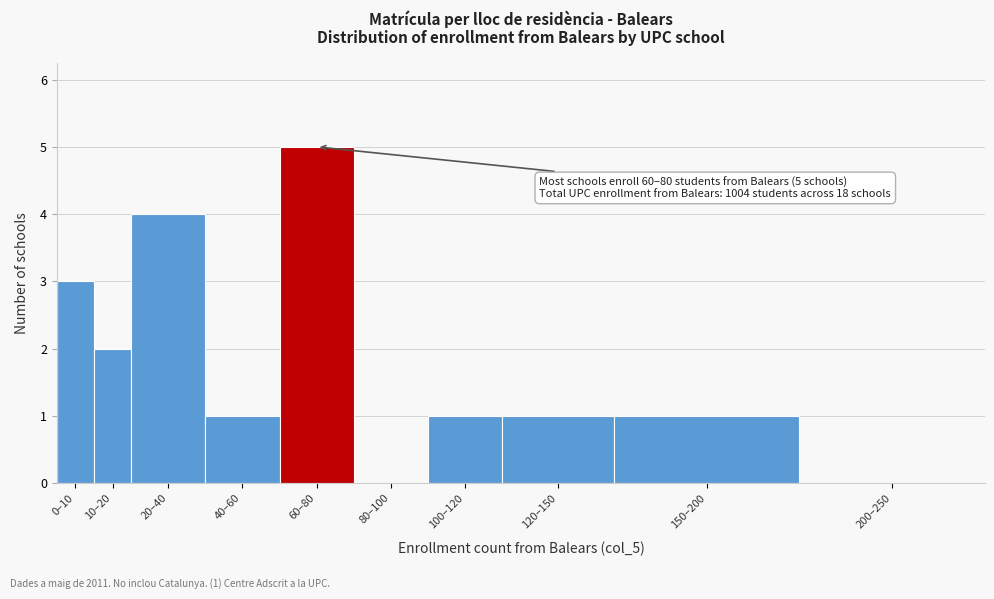

Reading left to right, list all the values displayed in this chart.

0–10=3	10–20=2	20–40=4	40–60=1	60–80=5	80–100=0	100–120=1	120–150=1	150–200=1	200–250=0